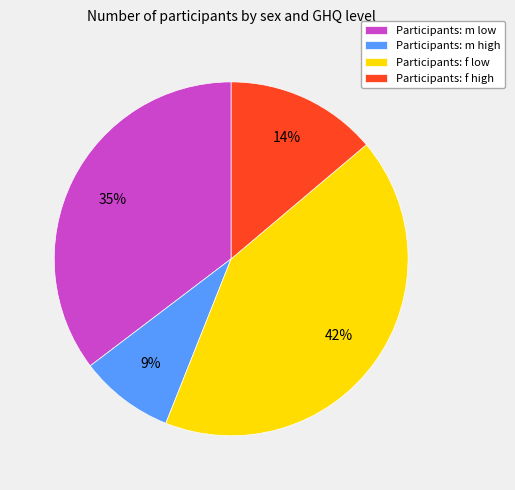

Rank the categories by value from lowest to highest.

Participants: m high, Participants: f high, Participants: m low, Participants: f low